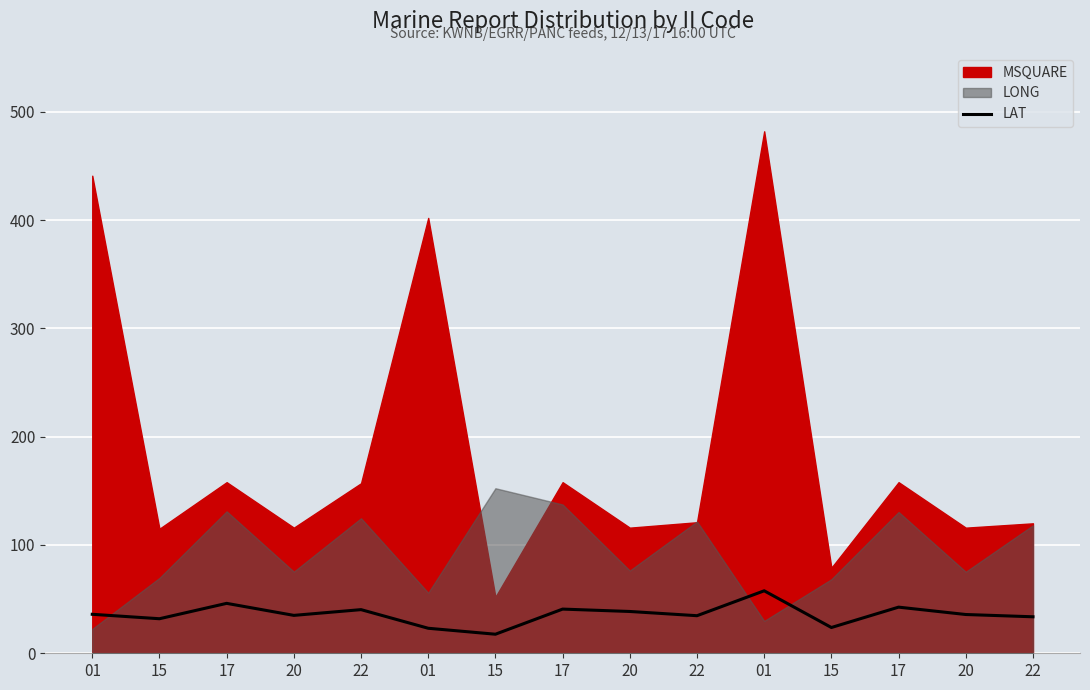

The chart shows a value of 40.3 at 22. True or false?

True